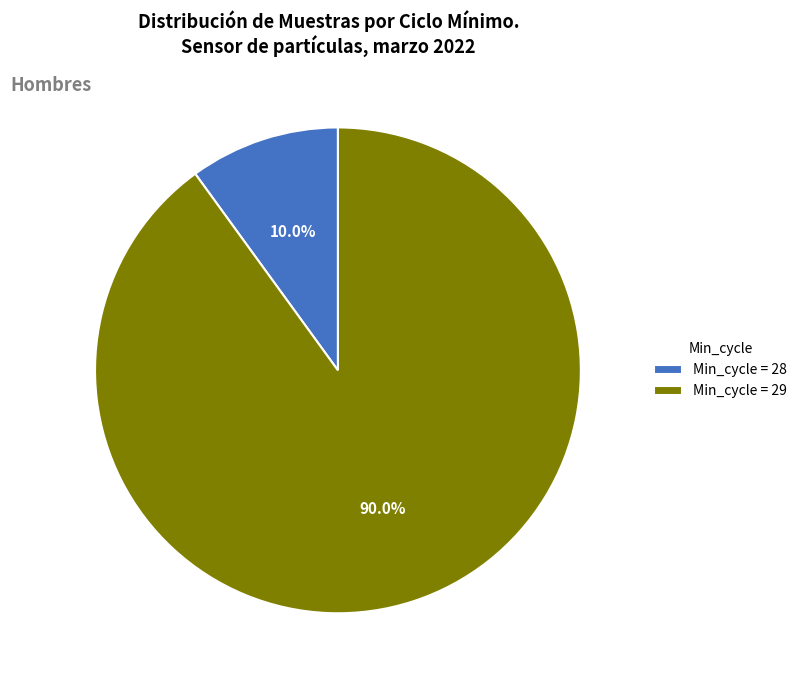

What is the largest slice in the pie chart?

Min_cycle = 29